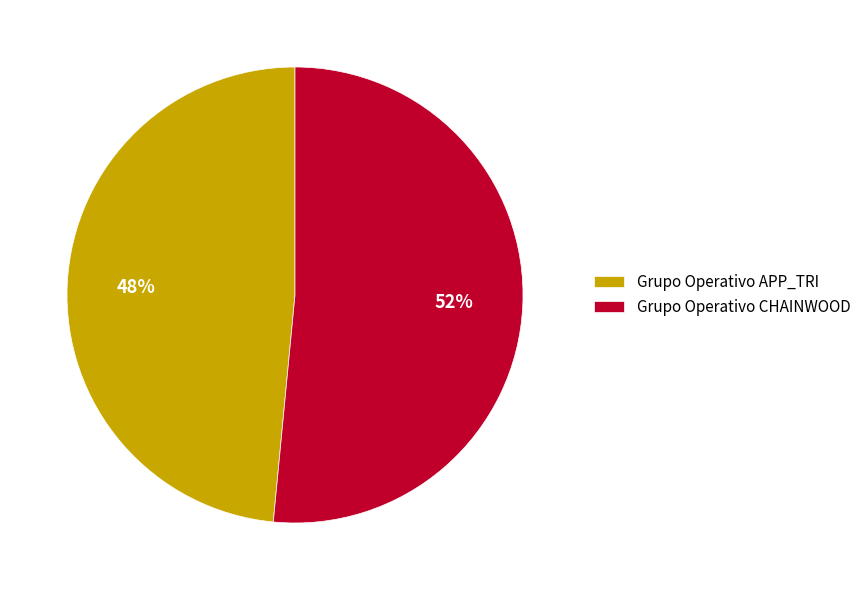

Do Grupo Operativo CHAINWOOD and Grupo Operativo APP_TRI together represent more than half of the pie?

Yes